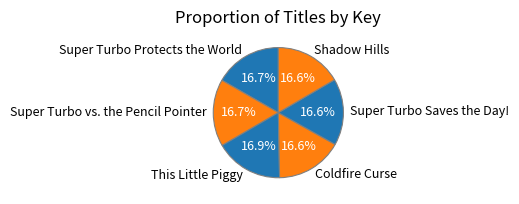

What is the ratio of the value at Coldfire Curse to the value at This Little Piggy?

1.0